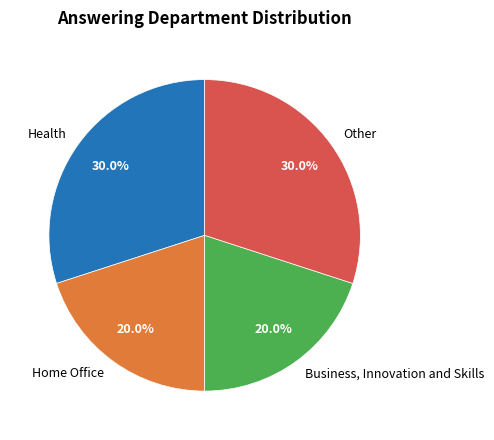

What portion of the pie excludes Health?

70.0%